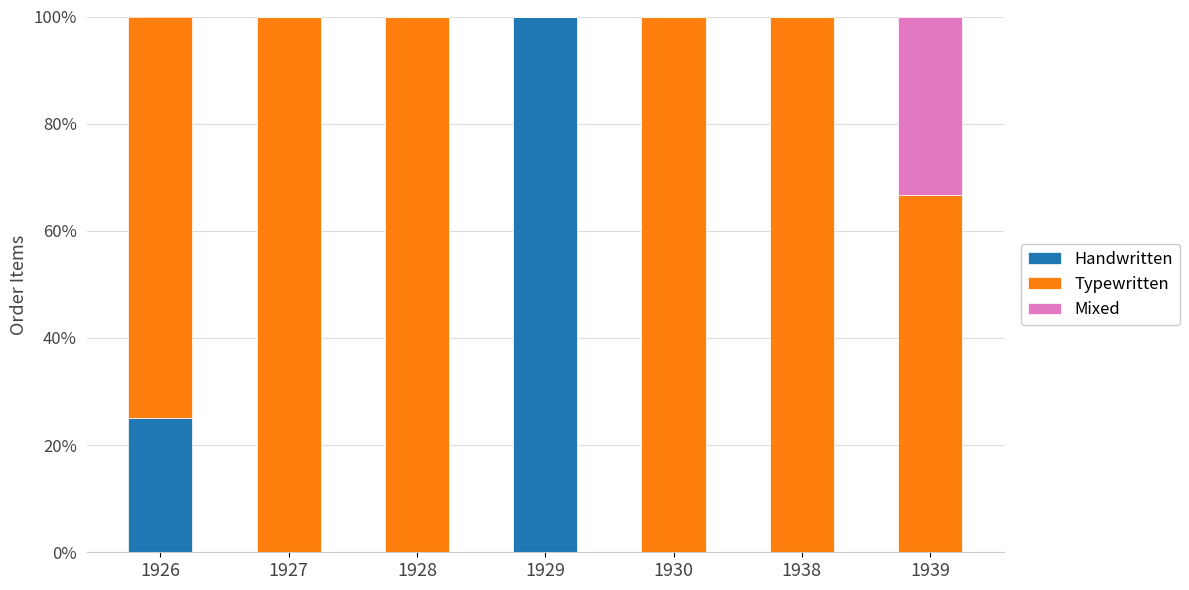

Which category has the highest value in the Handwritten series?

1929